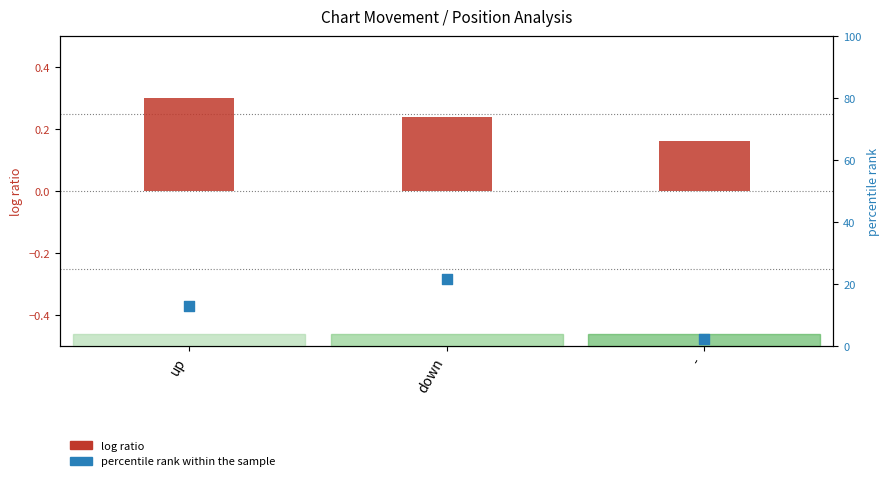

Is the value of log ratio at - greater than the value of percentile rank within the sample at -?

No